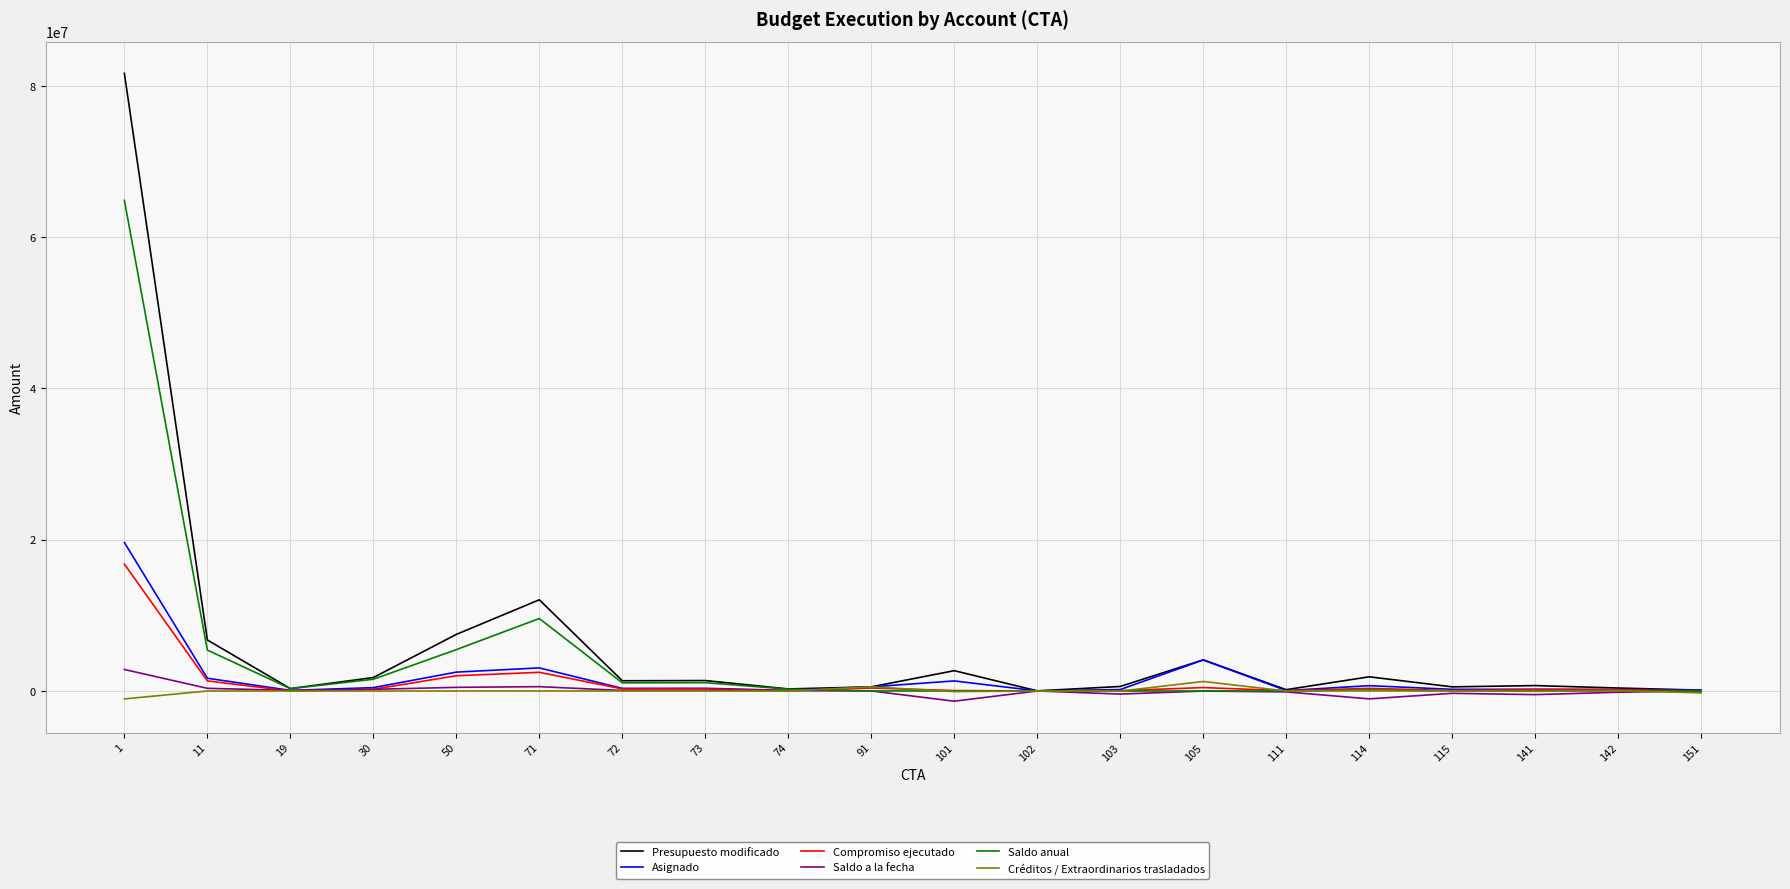

What is the maximum value shown in the chart?

81658090.0